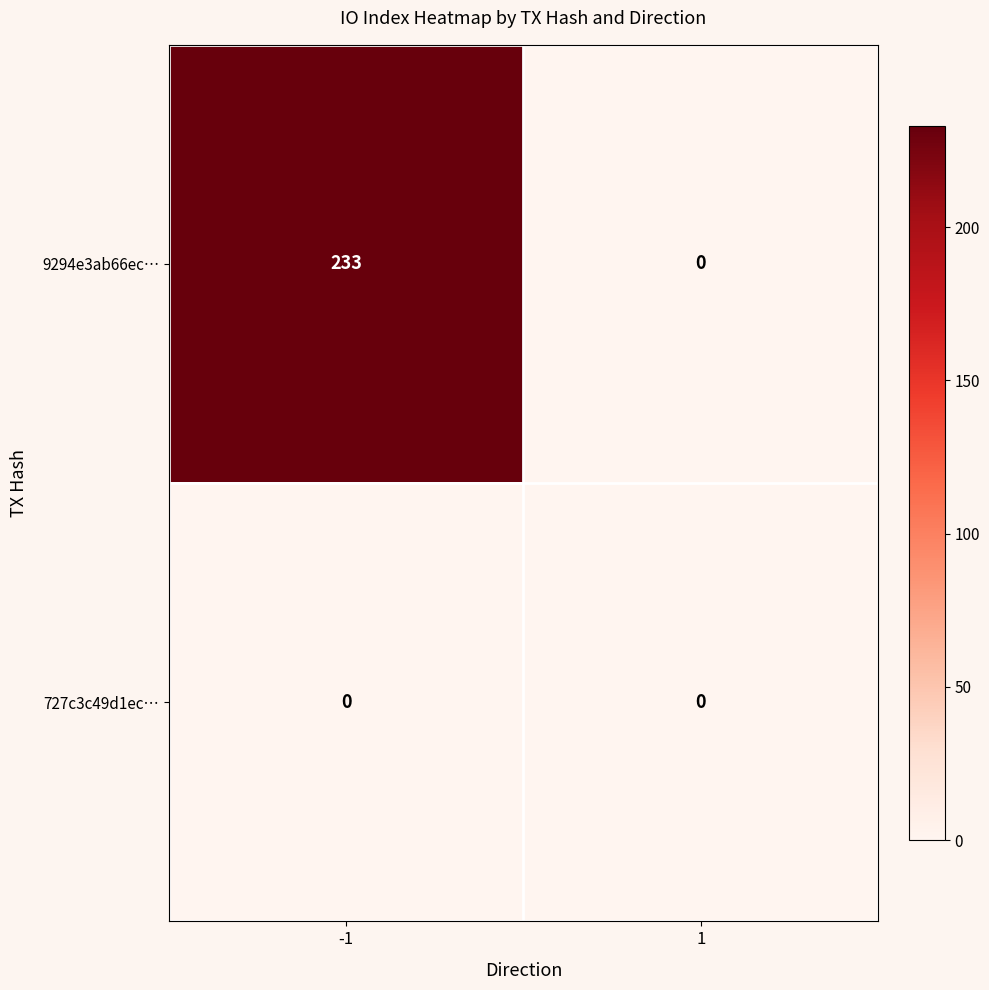

How many series are shown in this chart?

2